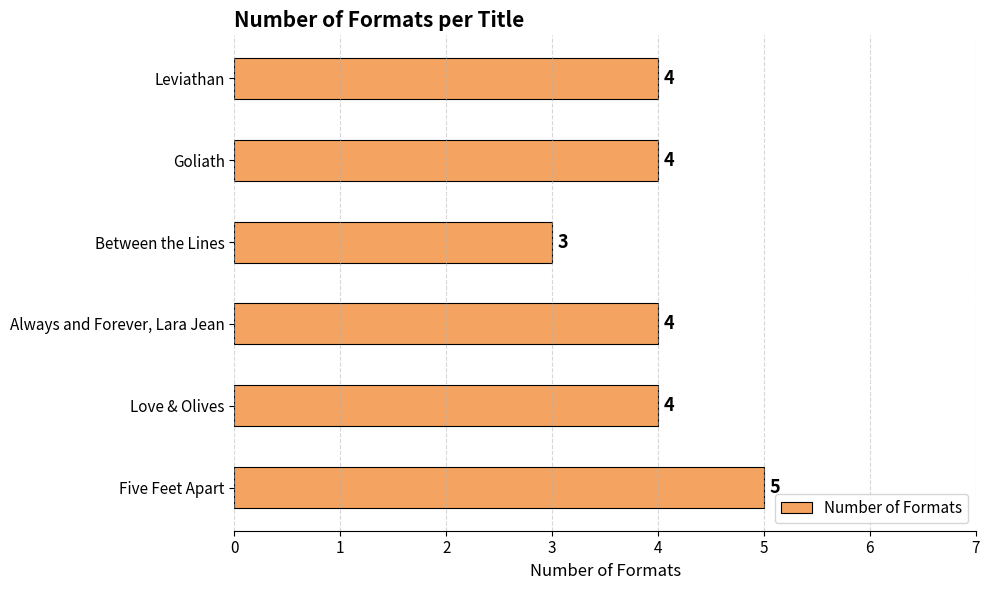

Reading bottom to top, what are all the values shown in this chart?

Five Feet Apart=5	Love & Olives=4	Always and Forever, Lara Jean=4	Between the Lines=3	Goliath=4	Leviathan=4